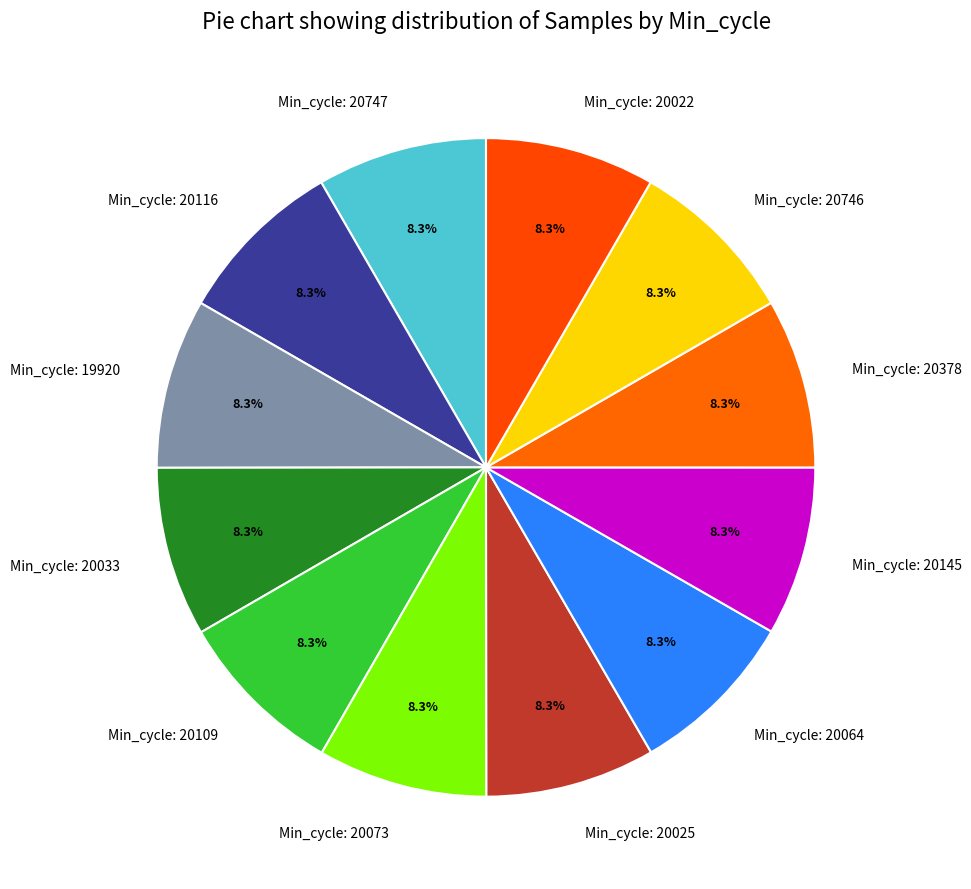

Combined, what portion of the pie is Min_cycle: 20746 and Min_cycle: 20109?

16.7%